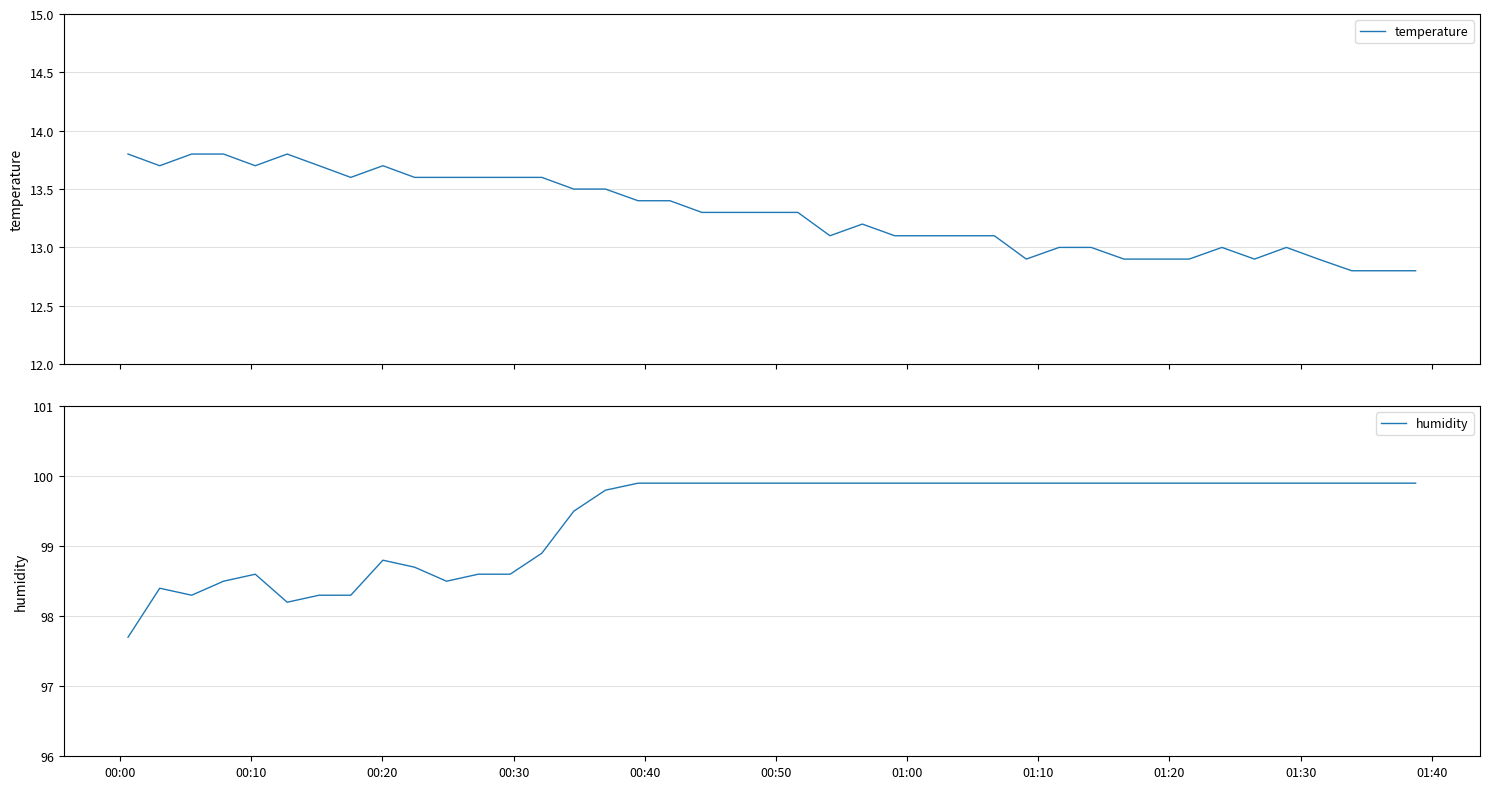

How many lines are shown in the chart?

2